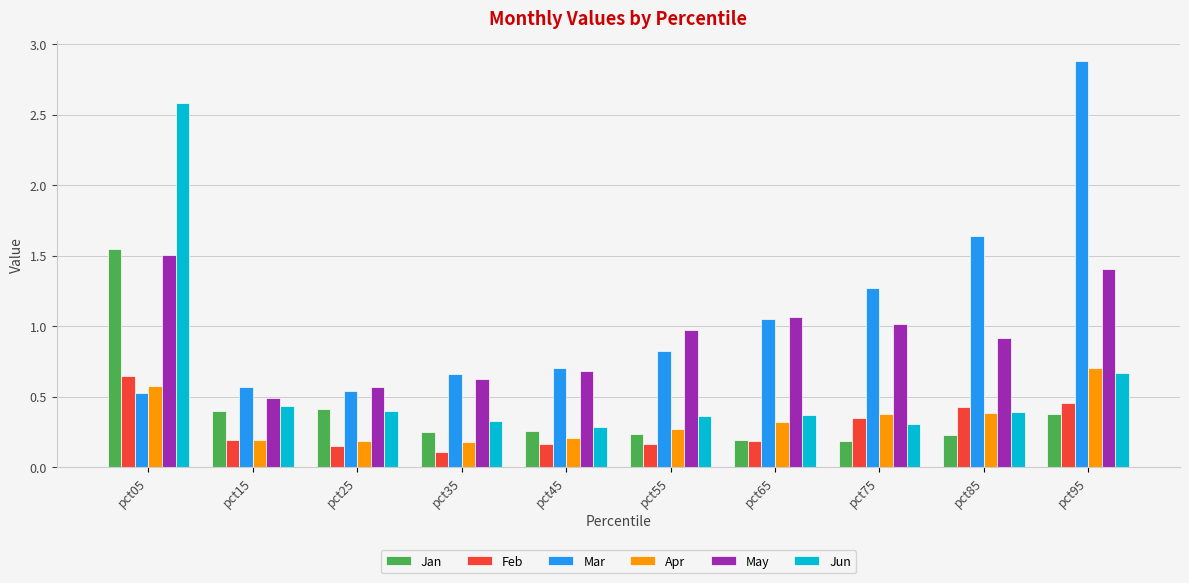

What is the difference between the maximum and minimum values in the May series?

1.0